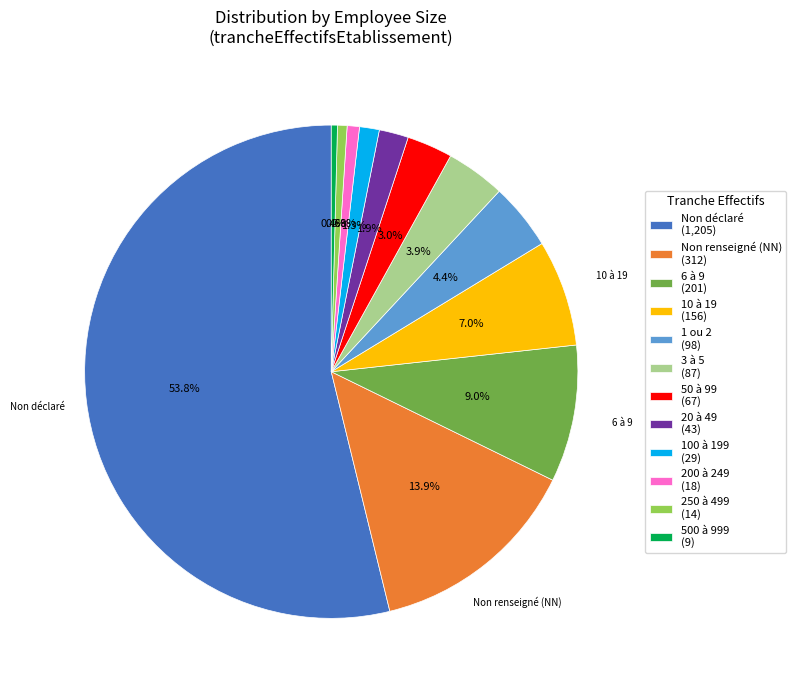

Which category has the biggest portion of the pie?

Non déclaré (1,205)